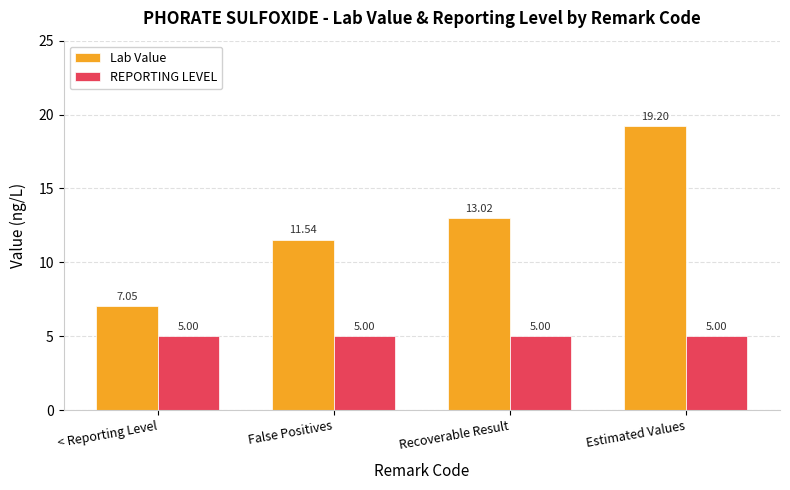

Is the value of REPORTING LEVEL at < Reporting Level greater than the value of Lab Value at Recoverable Result?

No